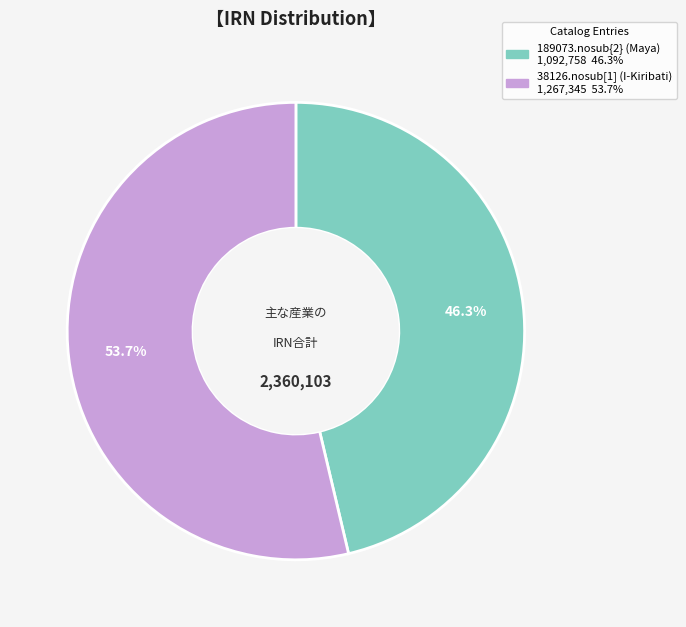

How many segments does this pie chart have?

2